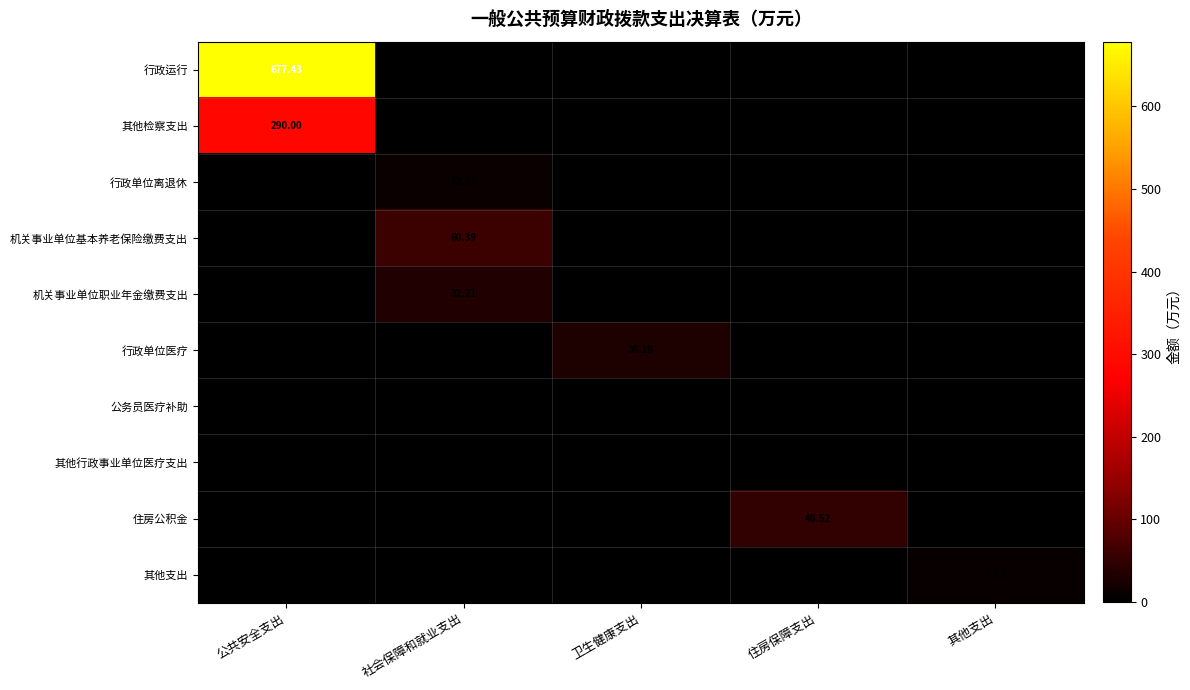

The 其他行政事业单位医疗支出 series shows 0.0 at 住房保障支出. True or false?

True